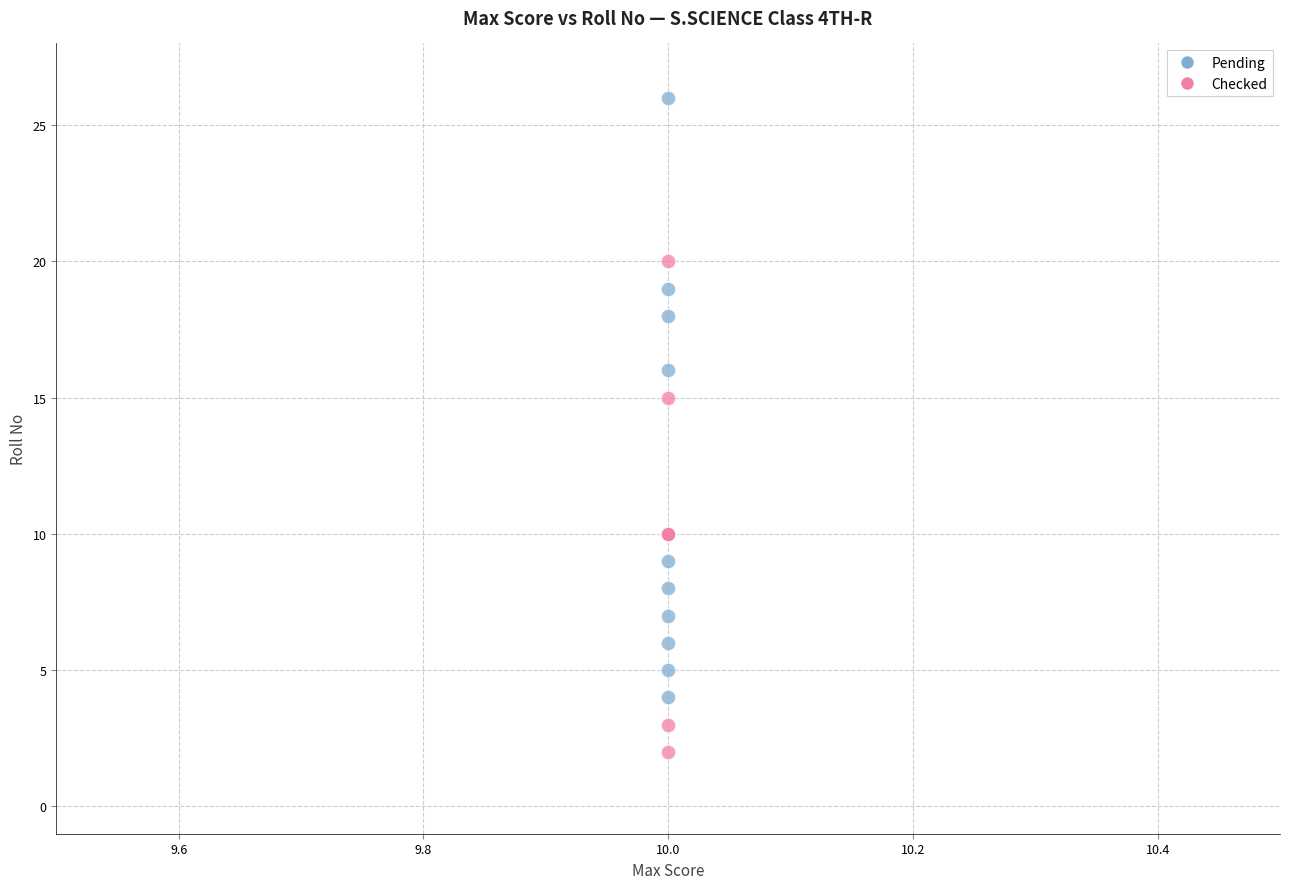

What are all the series names shown in the legend?

Pending, Checked